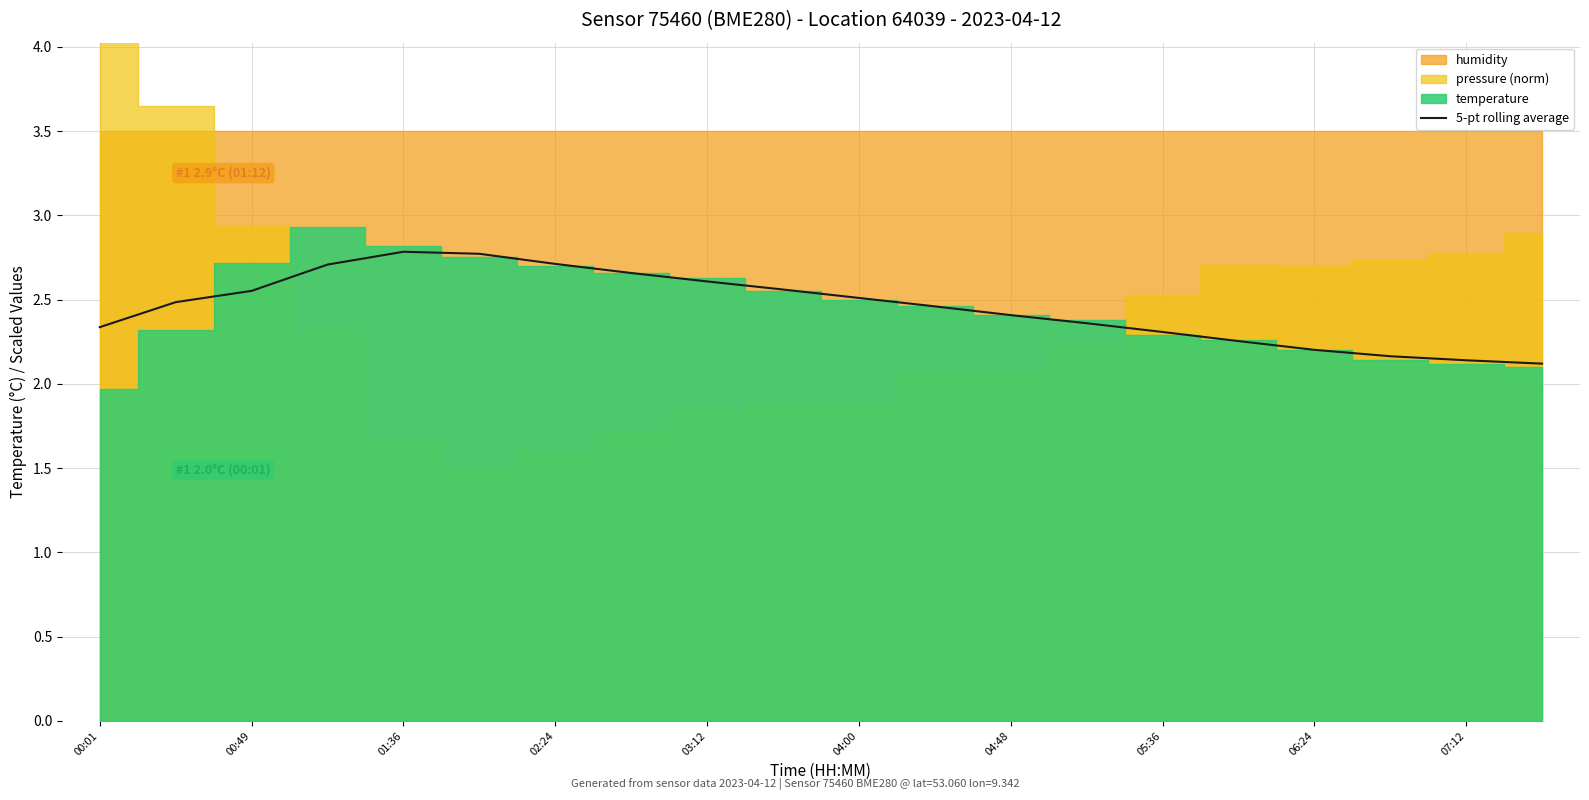

True or false: the data shows 2.1 at 19.

True